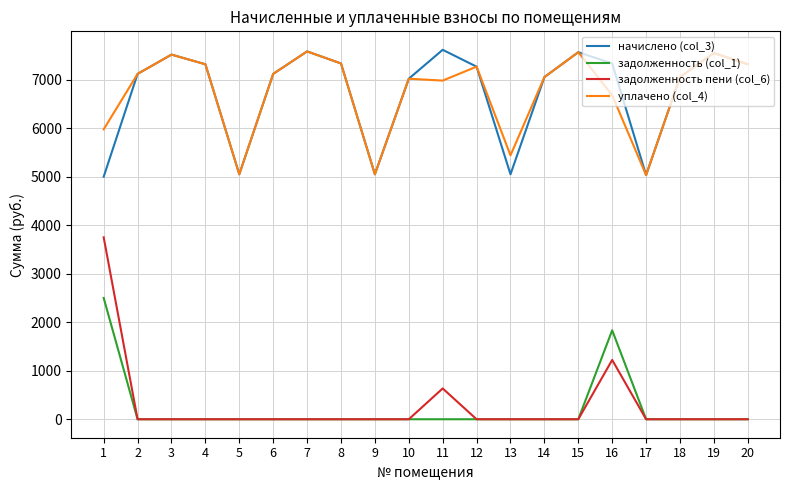

What is the difference between the уплачено (col_4) values at 14 and 11?

71.8